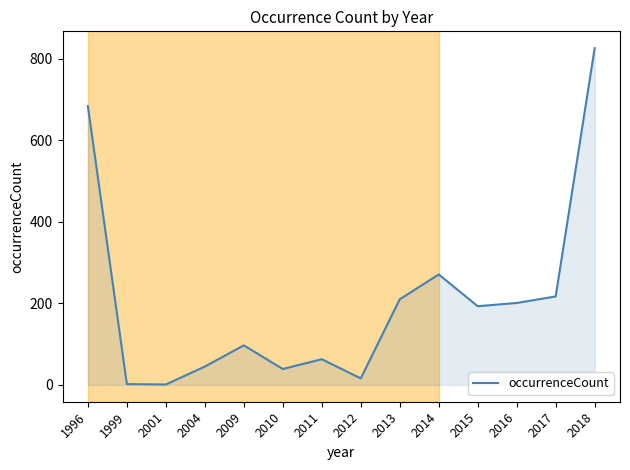

What is the difference between the maximum and minimum values?

825